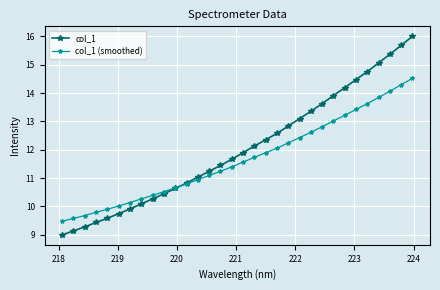

How many series are shown in this chart?

2